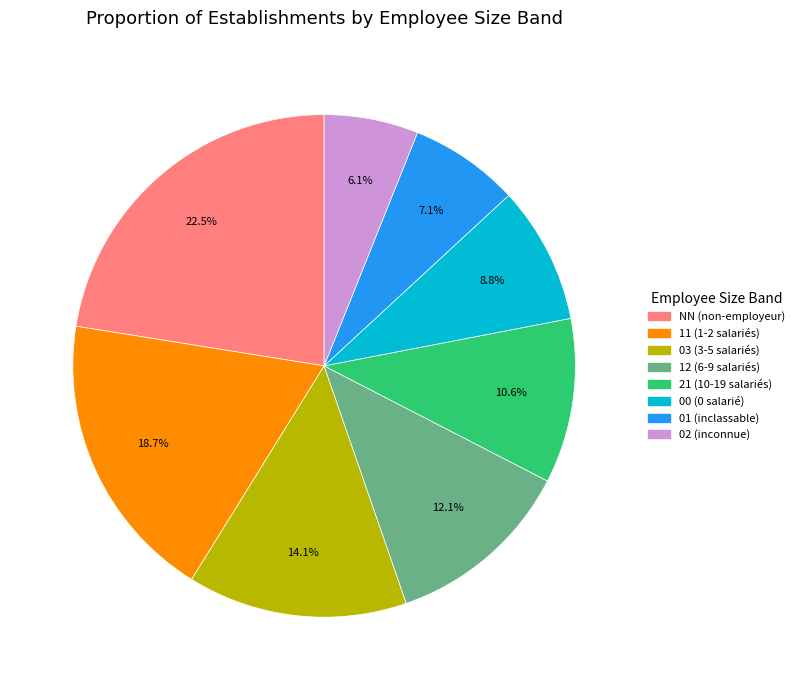

Which has a higher value, NN or 12?

NN